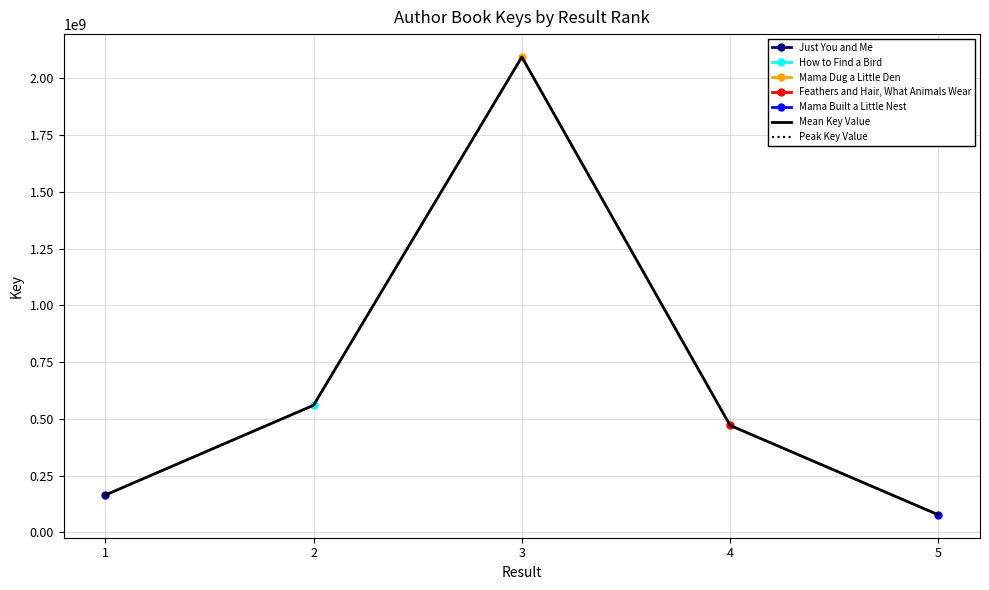

How many lines are shown in the chart?

2